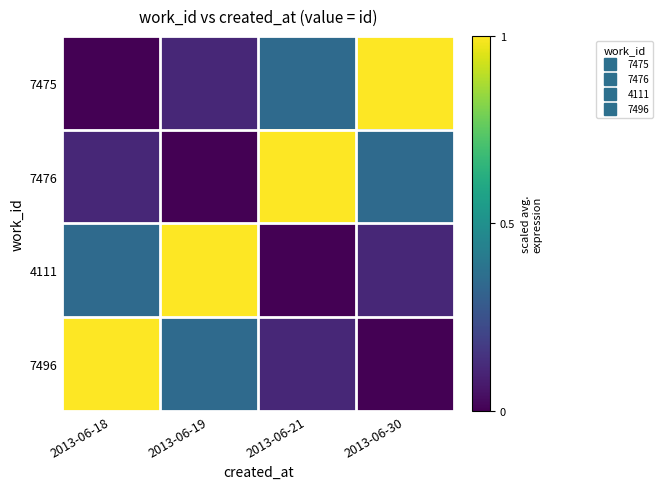

Reading right to left, transcribe all the data shown in this chart.

7475: 2013-06-30=1.0	2013-06-21=0.3	2013-06-19=0.1	2013-06-18=0.0
7476: 2013-06-30=0.3	2013-06-21=1.0	2013-06-19=0.0	2013-06-18=0.1
4111: 2013-06-30=0.1	2013-06-21=0.0	2013-06-19=1.0	2013-06-18=0.3
7496: 2013-06-30=0.0	2013-06-21=0.1	2013-06-19=0.3	2013-06-18=1.0